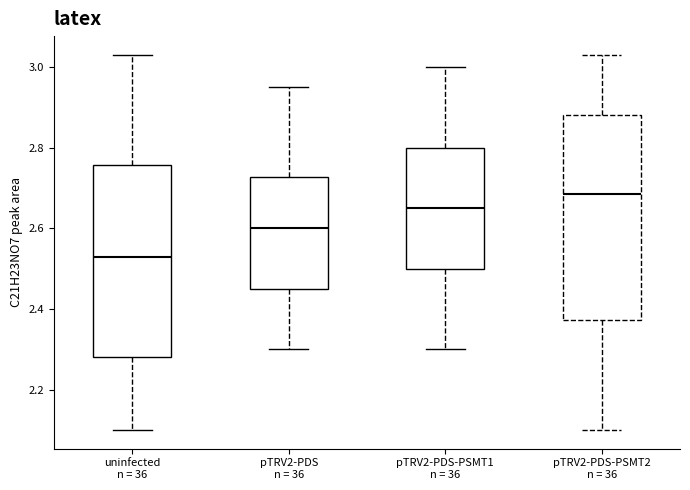

Reading left to right, read every box against the y-axis: the position of its median line, the range the box covers, and the ends of its whiskers. The values are not printed on the chart, so give them approximately, as read against the axis.

uninfected n = 36: median 2.54, box 2.28 to 2.76, whiskers 2.10 to 3.04
pTRV2-PDS n = 36: median 2.60, box 2.46 to 2.72, whiskers 2.30 to 2.96
pTRV2-PDS-PSMT1 n = 36: median 2.66, box 2.50 to 2.80, whiskers 2.30 to 3.00
pTRV2-PDS-PSMT2 n = 36: median 2.68, box 2.38 to 2.88, whiskers 2.10 to 3.04